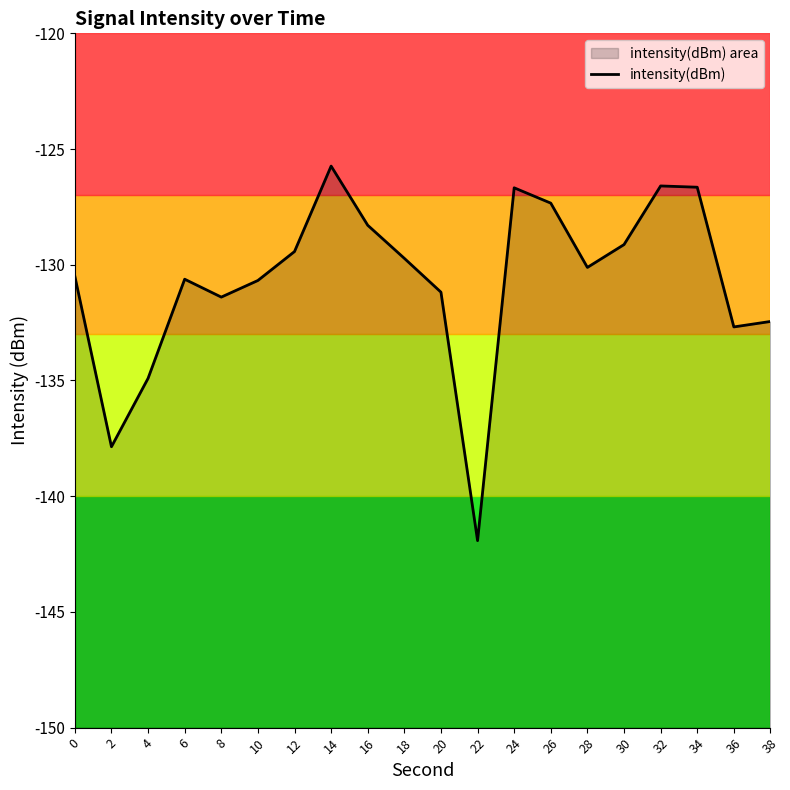

At which category does the data reach its first local valley?

2